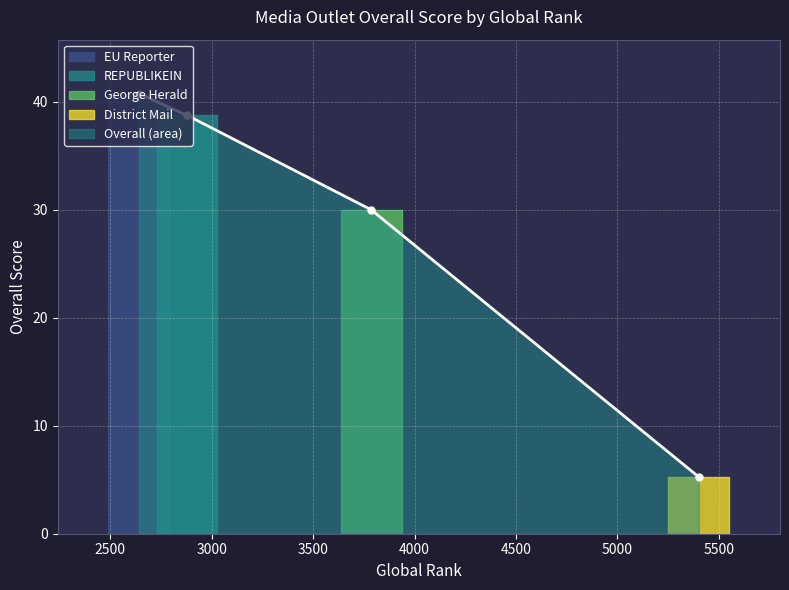

True or false: the data shows 38.8 at REPUBLIKEIN.

True